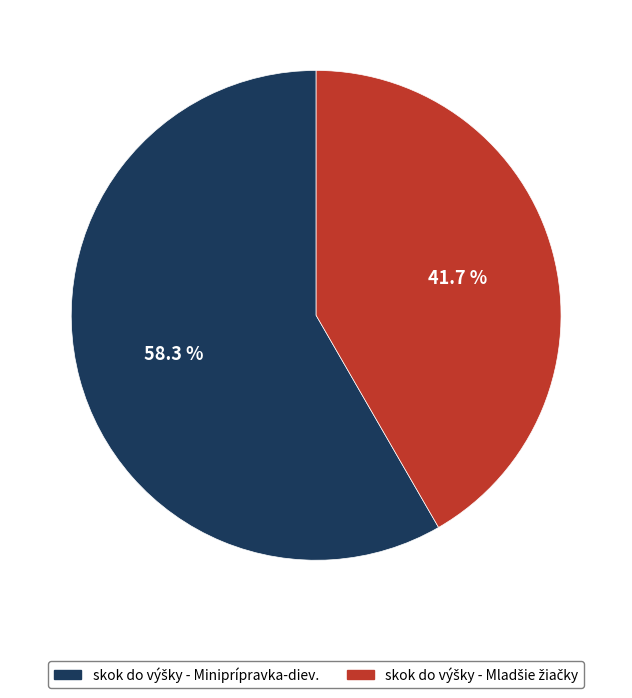

Does any single category account for the majority?

Yes